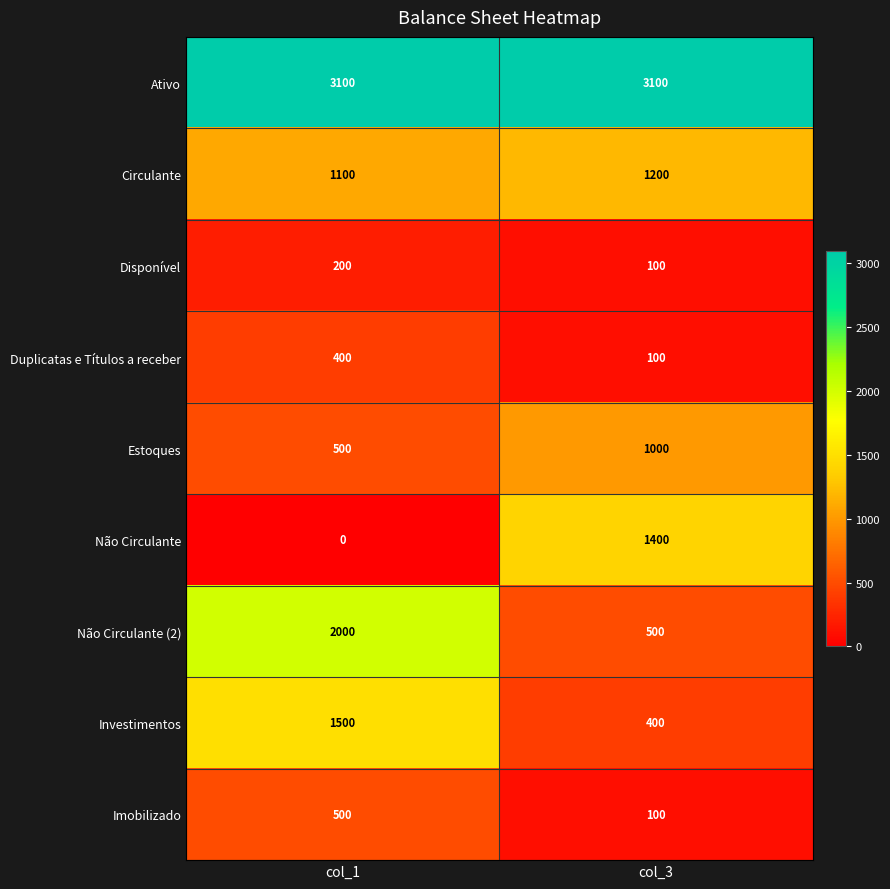

Which series has the widest spread of values?

Não Circulante (2)